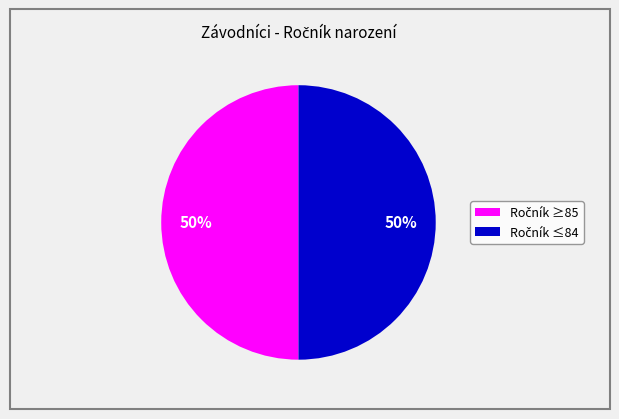

Count the number of slices in the pie.

2